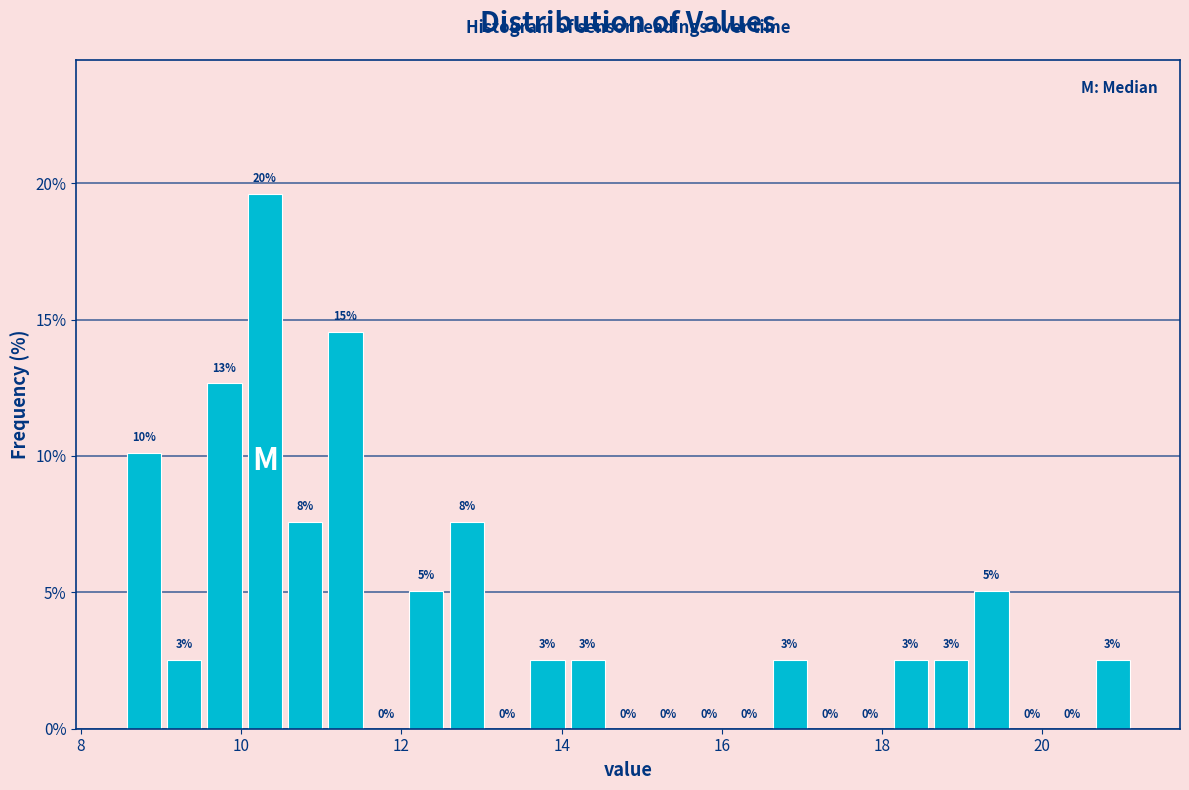

Around what value on the x-axis is the tallest bar? Give the approximate position of its centre, as read against the axis.

10.2